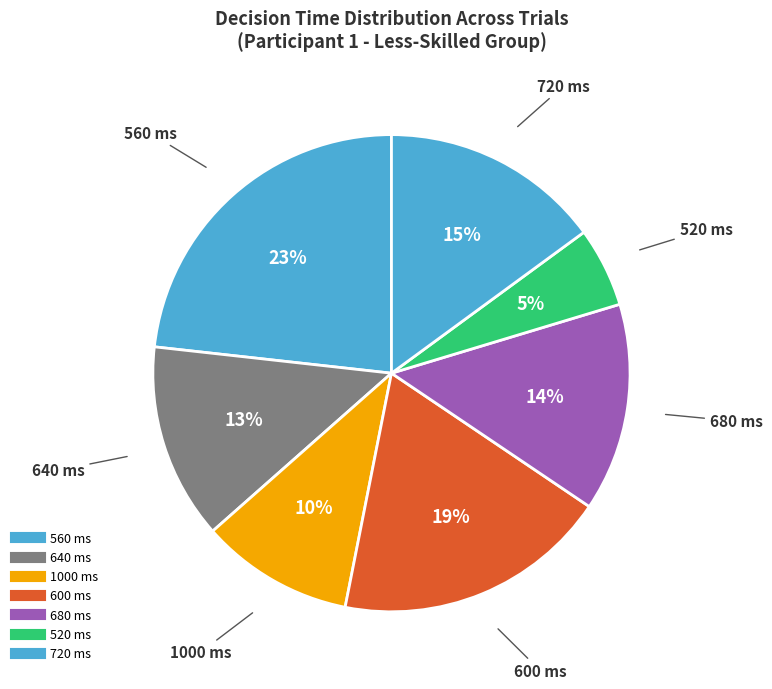

Count the number of slices in the pie.

7